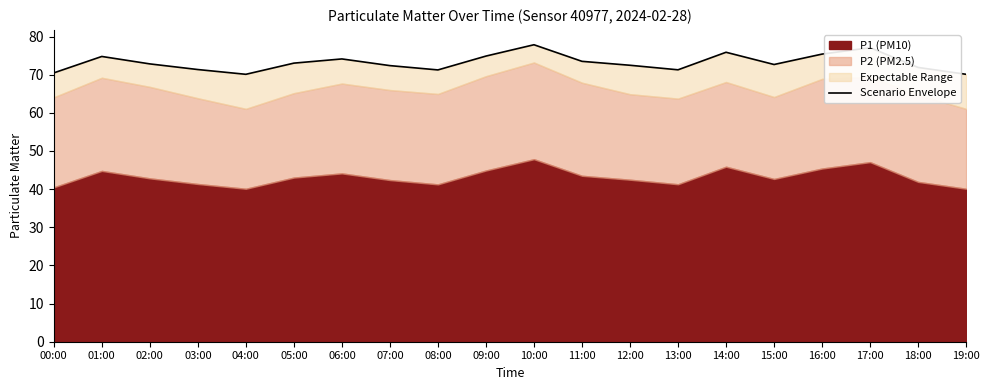

How many points are higher than both their immediate neighbors (excluding endpoints)?

5